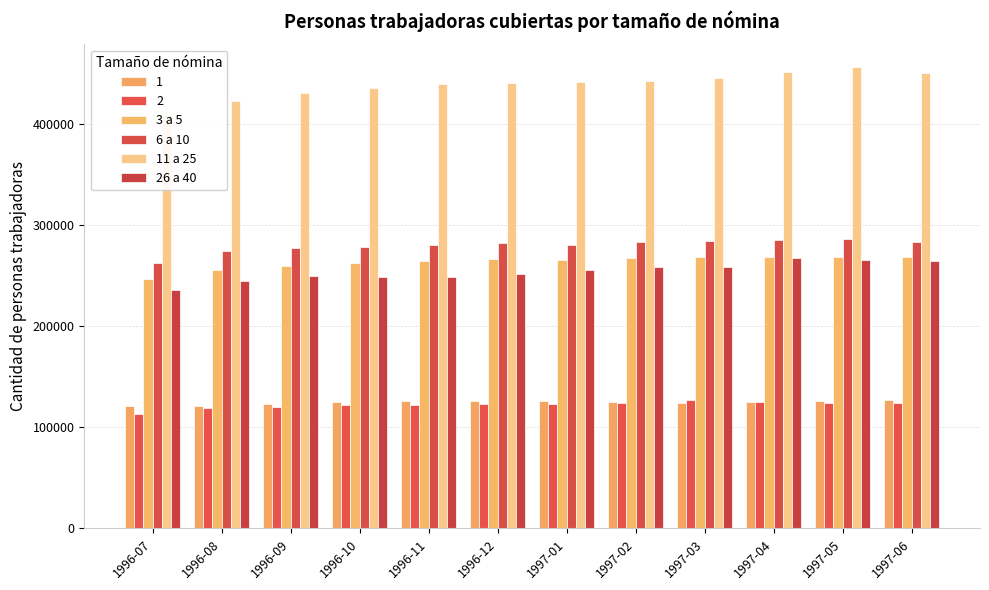

The value of 26 a 40 at 1996-11 is 248134. True or false?

True